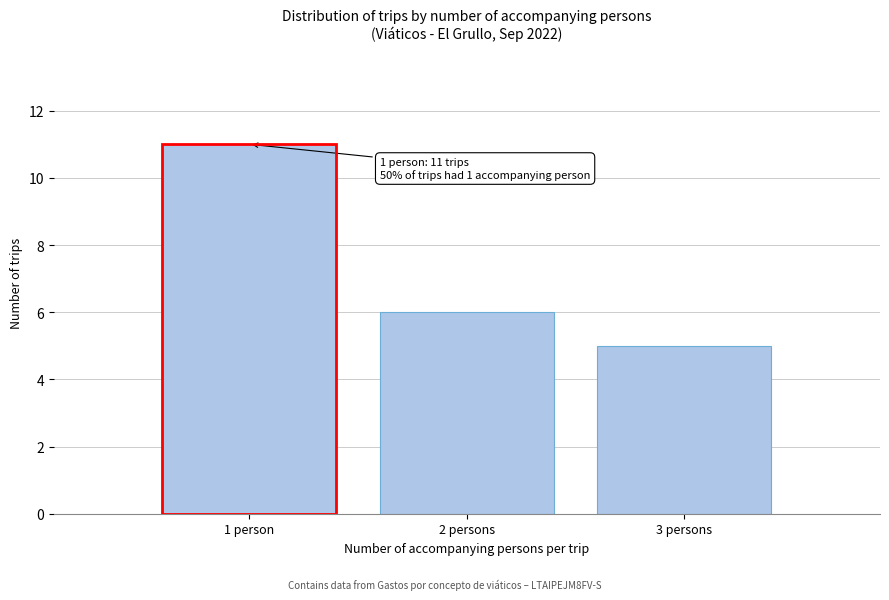

Reading left to right, transcribe all the data shown in this chart.

11	6	5